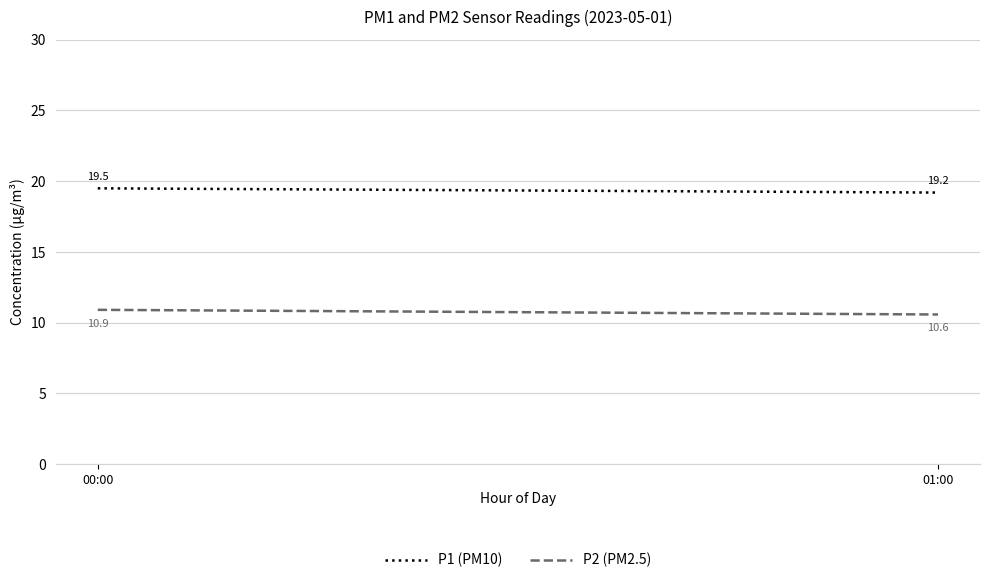

At which category is the sum across all series the highest?

00:00